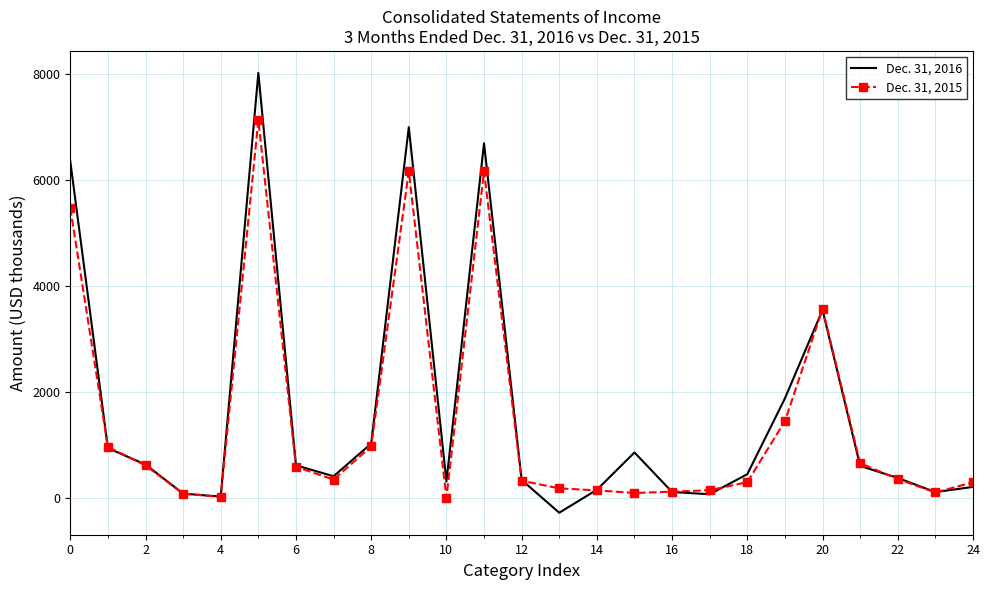

List the series in order of their overall mean, highest first.

Dec. 31, 2016, Dec. 31, 2015